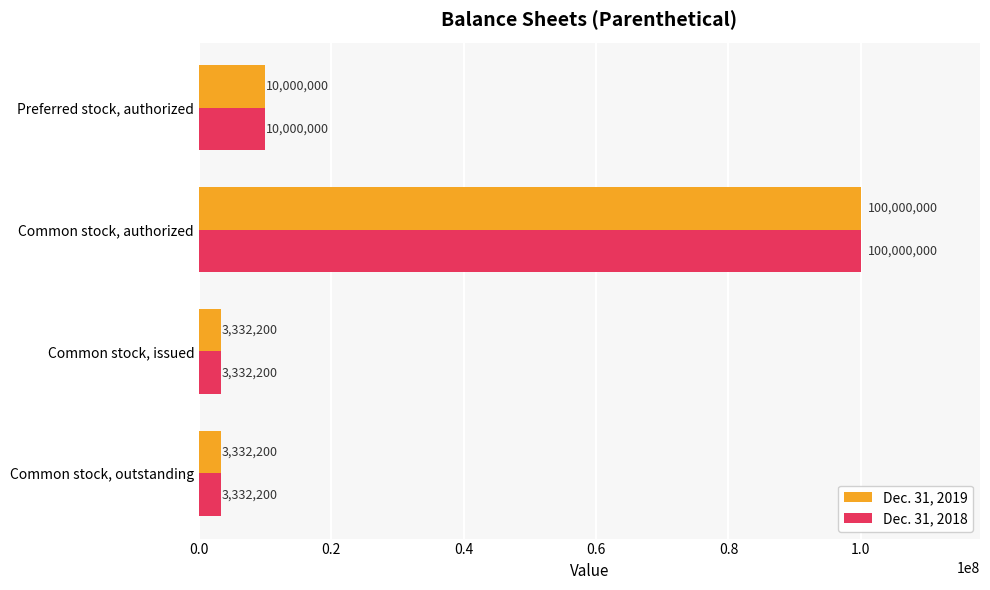

What is the difference between the second highest and second lowest values in the Dec. 31, 2019 series?

6667800